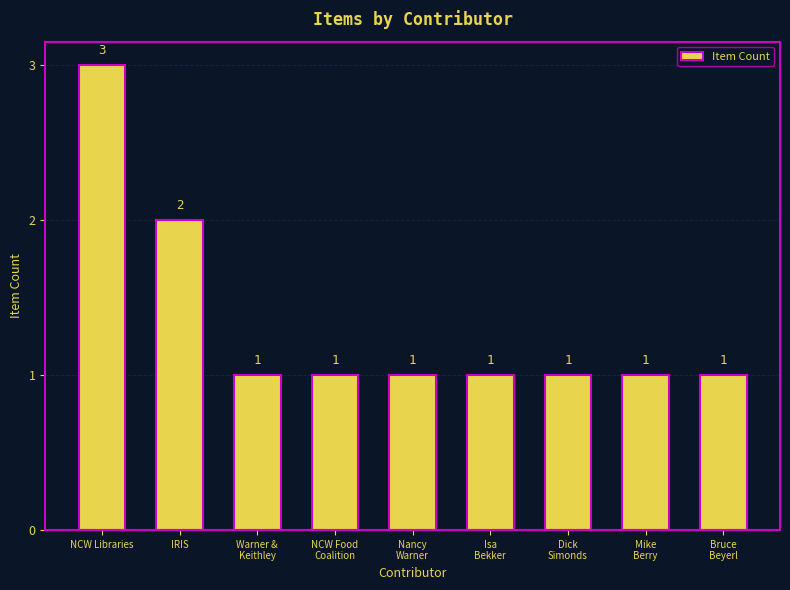

What is the greatest value displayed?

3